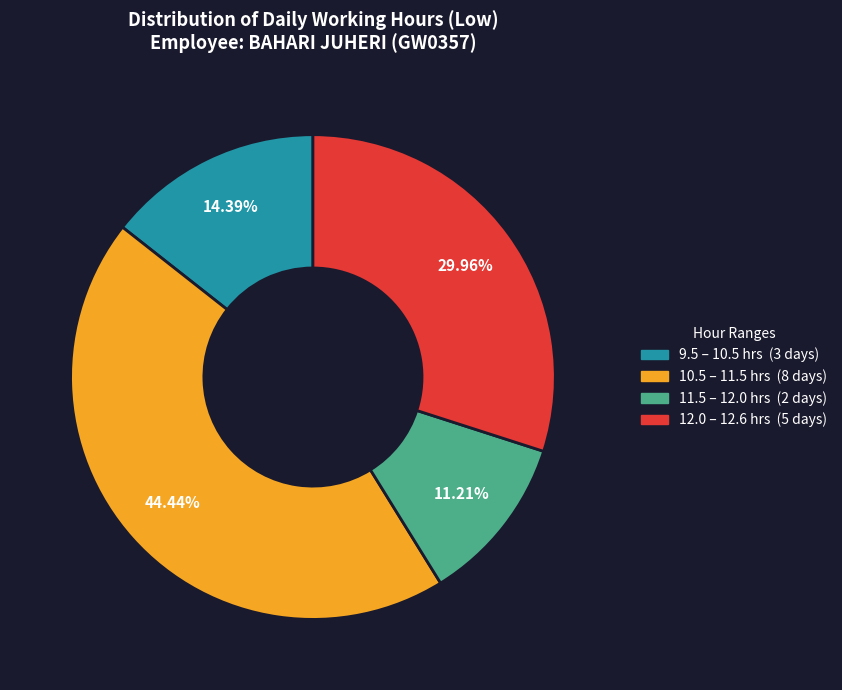

Does any single category account for the majority?

No